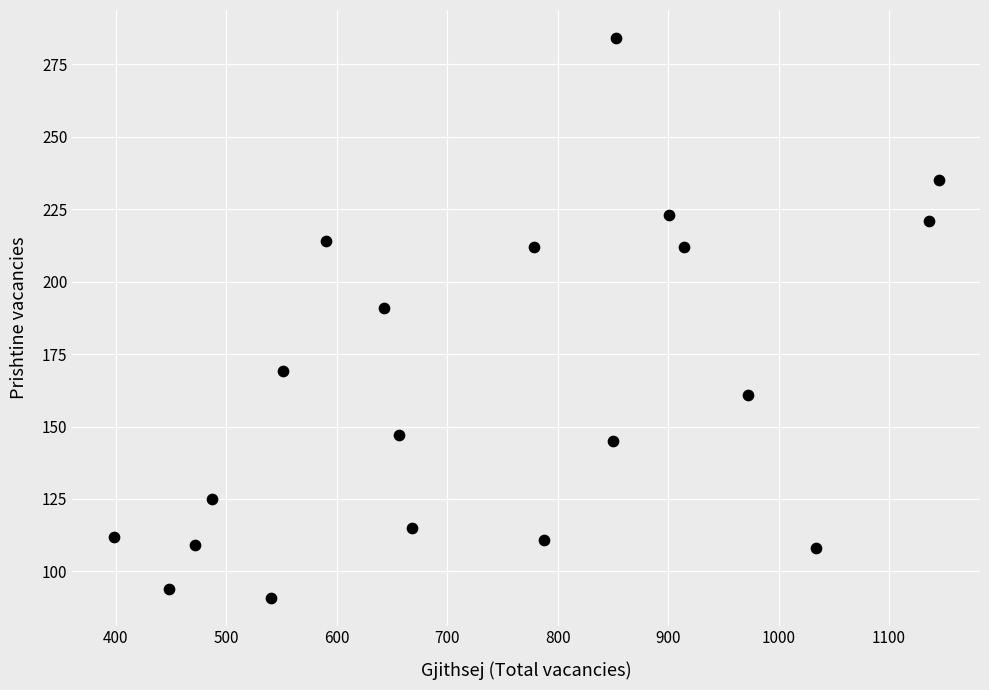

What Y value in the scatter plot is closest to 187?

191